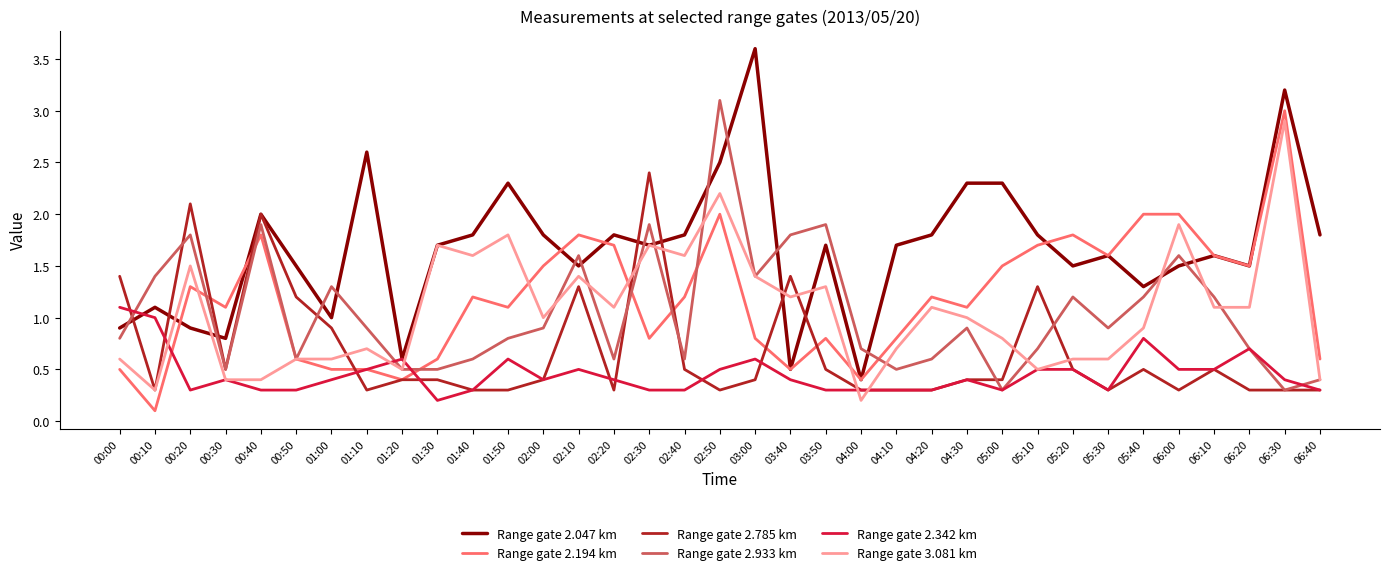

Reading left to right, extract all data points from this chart.

Range gate 2.047 km: 0.9	1.1	0.9	0.8	2.0	1.5	1.0	2.6	0.6	1.7	1.8	2.3	1.8	1.5	1.8	1.7	1.8	2.5	3.6	0.5	1.7	0.4	1.7	1.8	2.3	2.3	1.8	1.5	1.6	1.3	1.5	1.6	1.5	3.2	1.8
Range gate 2.194 km: 0.5	0.1	1.3	1.1	1.8	0.6	0.5	0.5	0.4	0.6	1.2	1.1	1.5	1.8	1.7	0.8	1.2	2.0	0.8	0.5	0.8	0.4	0.8	1.2	1.1	1.5	1.7	1.8	1.6	2.0	2.0	1.6	1.5	3.0	0.6
Range gate 2.785 km: 1.4	0.3	2.1	0.5	2.0	1.2	0.9	0.3	0.4	0.4	0.3	0.3	0.4	1.3	0.3	2.4	0.5	0.3	0.4	1.4	0.5	0.3	0.3	0.3	0.4	0.4	1.3	0.5	0.3	0.5	0.3	0.5	0.3	0.3	0.3
Range gate 2.933 km: 0.8	1.4	1.8	0.5	1.9	0.6	1.3	0.9	0.5	0.5	0.6	0.8	0.9	1.6	0.6	1.9	0.6	3.1	1.4	1.8	1.9	0.7	0.5	0.6	0.9	0.3	0.7	1.2	0.9	1.2	1.6	1.2	0.7	0.3	0.4
Range gate 2.342 km: 1.1	1.0	0.3	0.4	0.3	0.3	0.4	0.5	0.6	0.2	0.3	0.6	0.4	0.5	0.4	0.3	0.3	0.5	0.6	0.4	0.3	0.3	0.3	0.3	0.4	0.3	0.5	0.5	0.3	0.8	0.5	0.5	0.7	0.4	0.3
Range gate 3.081 km: 0.6	0.3	1.5	0.4	0.4	0.6	0.6	0.7	0.5	1.7	1.6	1.8	1.0	1.4	1.1	1.7	1.6	2.2	1.4	1.2	1.3	0.2	0.7	1.1	1.0	0.8	0.5	0.6	0.6	0.9	1.9	1.1	1.1	2.9	0.4